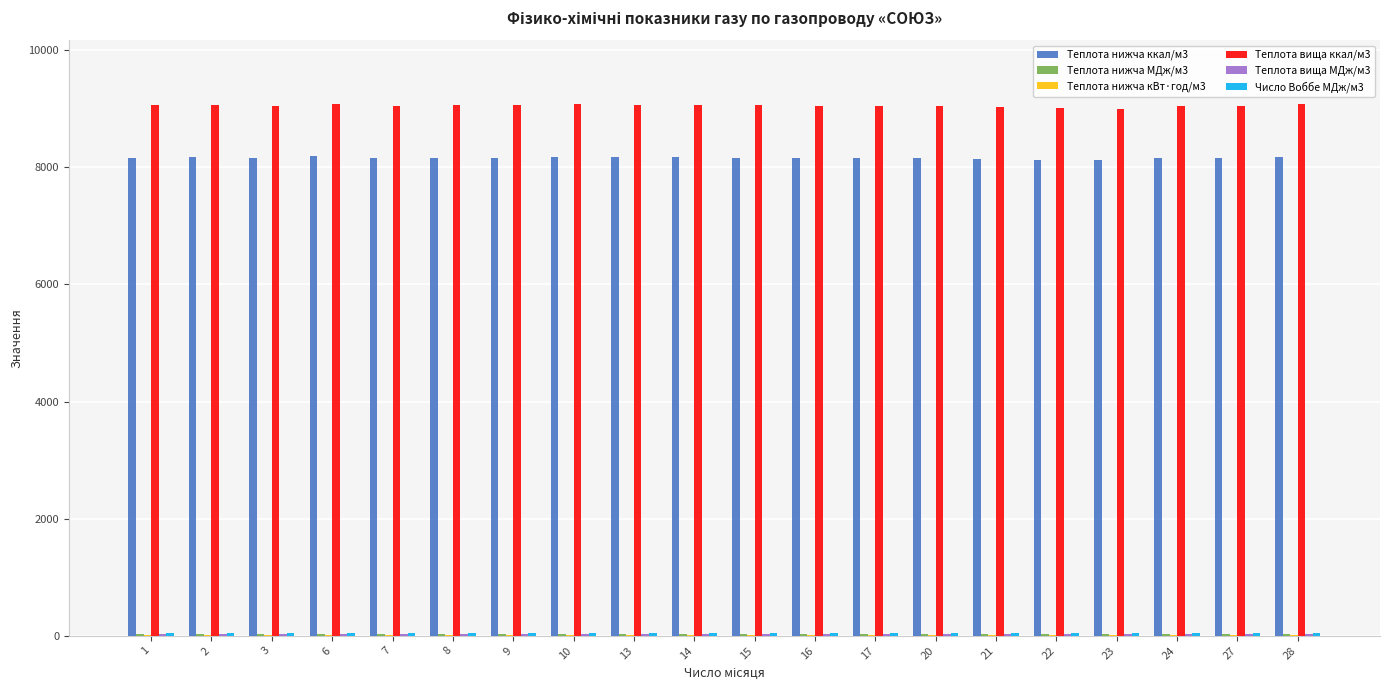

Which series has the largest total across all categories?

Теплота вища ккал/м3